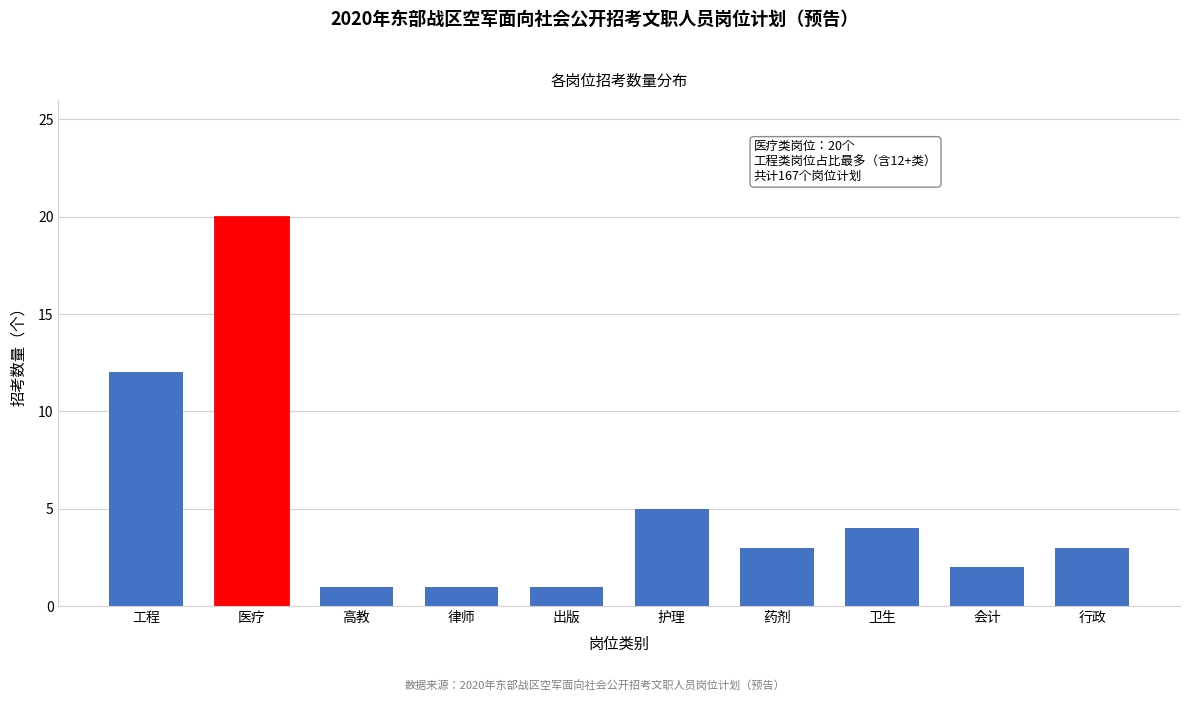

Reading right to left, list all the values displayed in this chart.

行政=3	会计=2	卫生=4	药剂=3	护理=5	出版=1	律师=1	高教=1	医疗=20	工程=12